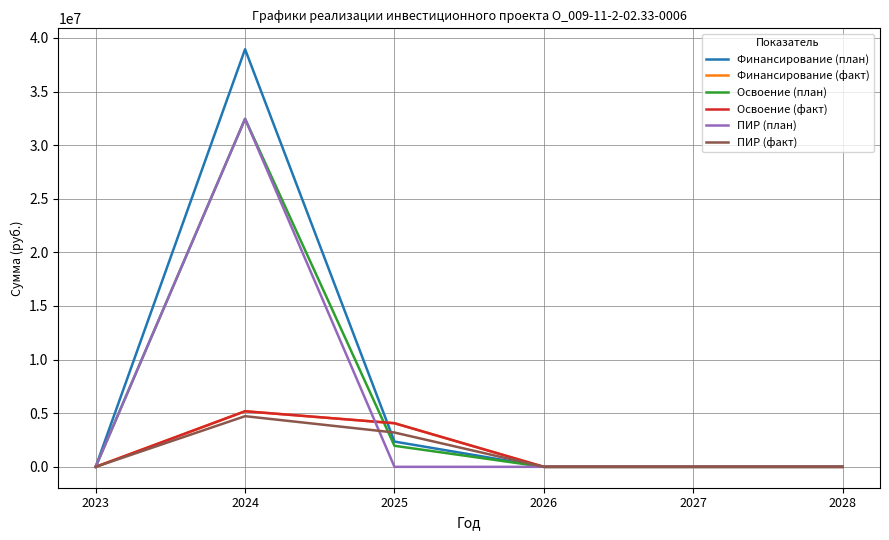

Does the chart have visible grid lines?

Yes